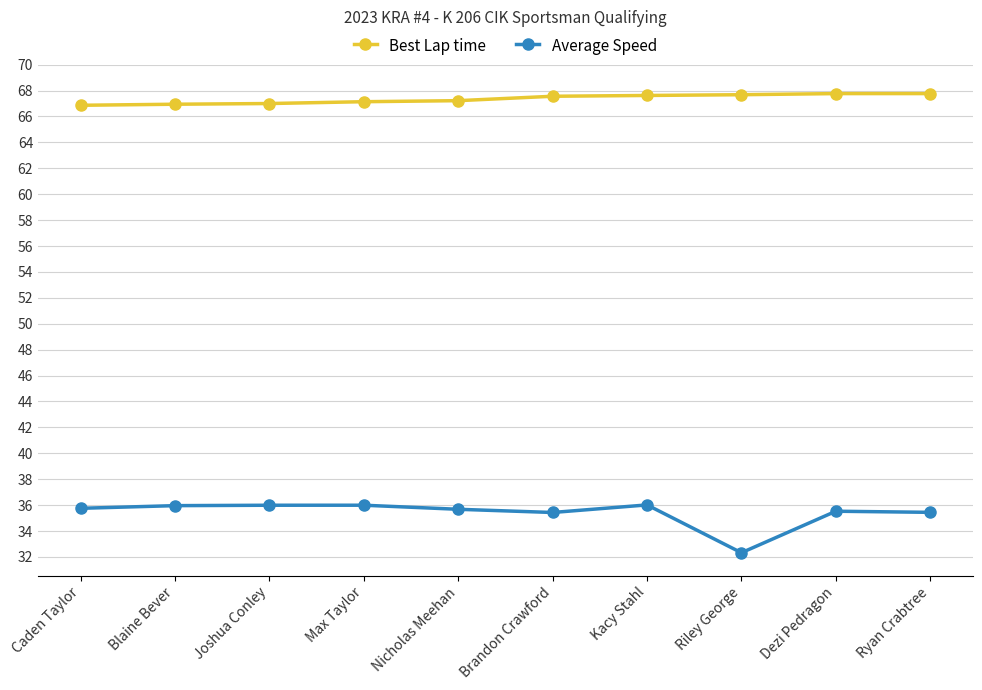

At which label does Average Speed first exceed 35?

Caden Taylor